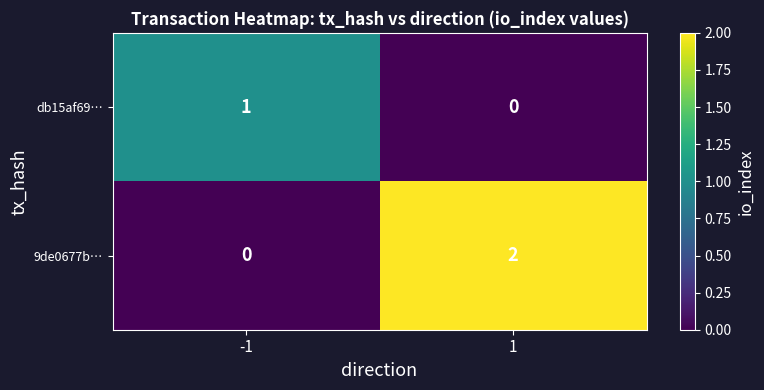

List the series in order of their overall mean, lowest first.

db15af69…, 9de0677b…